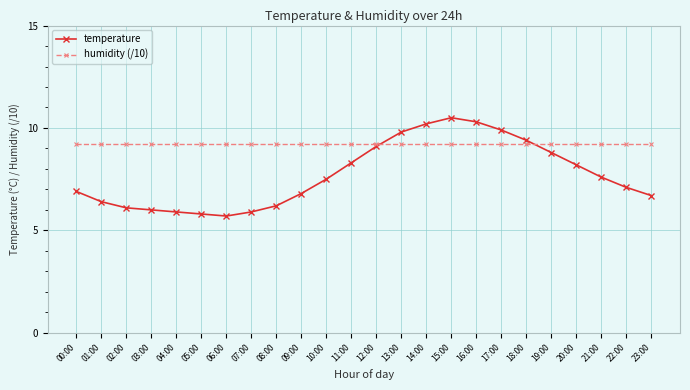

Which series has the largest total across all categories?

humidity (/10)